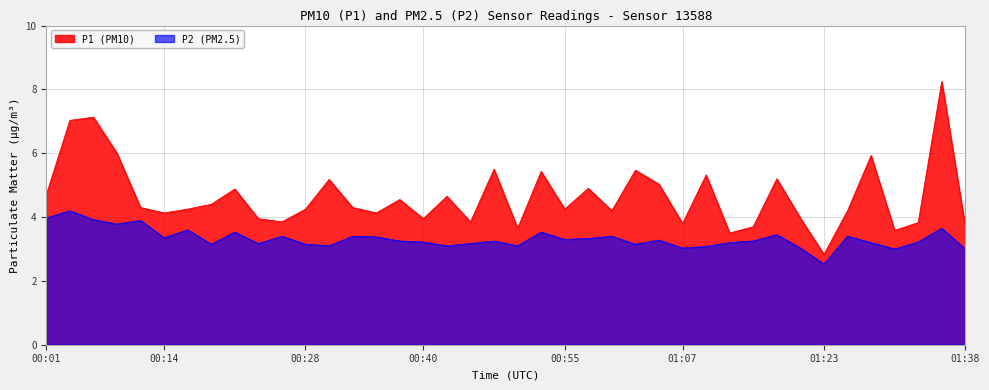

Reading left to right, list all the values displayed in this chart.

P1: 4.7	7.0	7.1	6.0	4.3	4.1	4.2	4.4	4.9	4.0	3.9	4.2	5.2	4.3	4.1	4.5	4.0	4.7	3.9	5.5	3.6	5.4	4.2	4.9	4.2	5.5	5.0	3.8	5.3	3.5	3.7	5.2	4.0	2.8	4.2	5.9	3.6	3.8	8.2	3.7
P2: 4.0	4.2	3.9	3.8	3.9	3.4	3.6	3.1	3.5	3.2	3.4	3.1	3.1	3.4	3.4	3.2	3.2	3.1	3.2	3.2	3.1	3.5	3.3	3.3	3.4	3.1	3.3	3.0	3.1	3.2	3.2	3.5	3.0	2.5	3.4	3.2	3.0	3.2	3.6	3.0